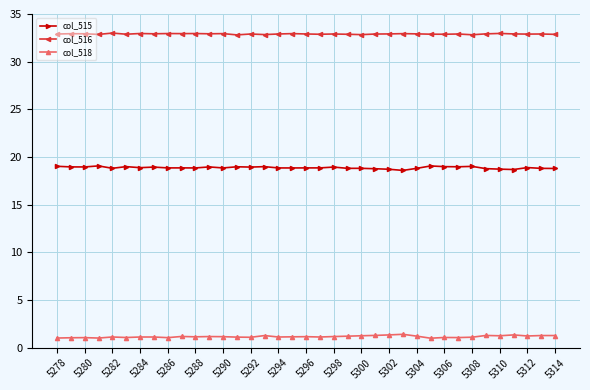

List the series in order of their peak value, highest first.

col_516, col_515, col_518